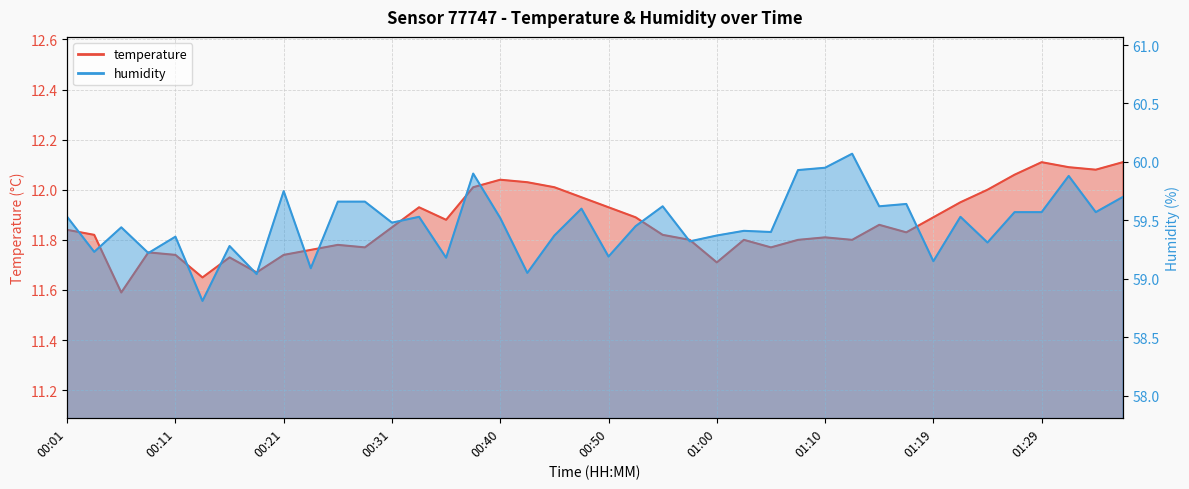

The value of humidity at 00:21 is 59.8. True or false?

True